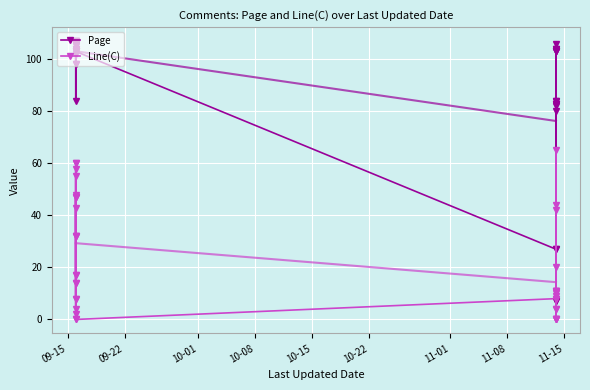

At which label does Line(C) reach its minimum?

09-15